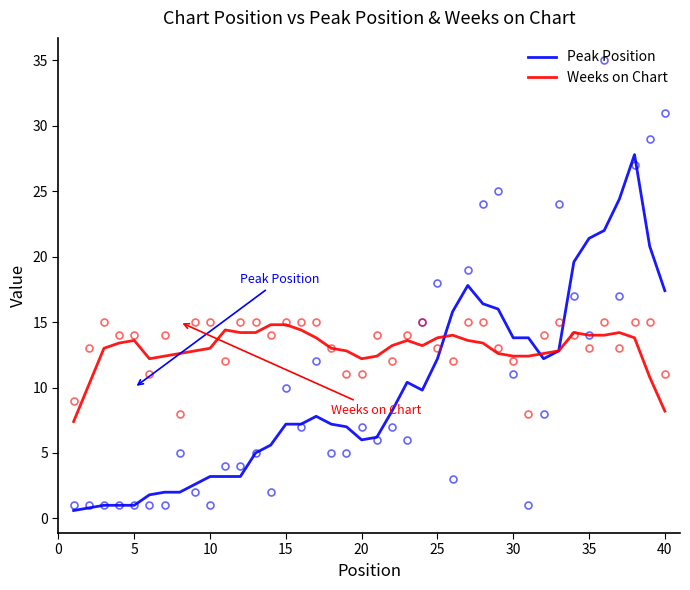

The Peak Position series shows 7.2 at 15. True or false?

True